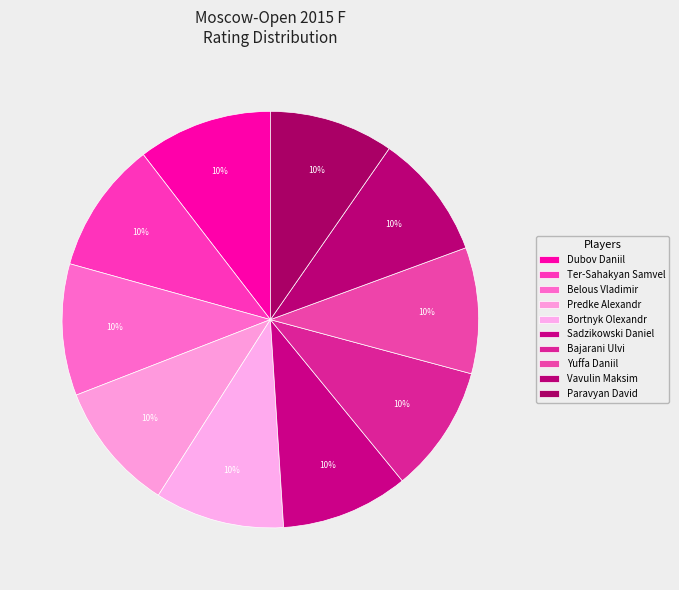

Approximately how many times larger is the value at Paravyan David compared to Bortnyk Olexandr?

1.0